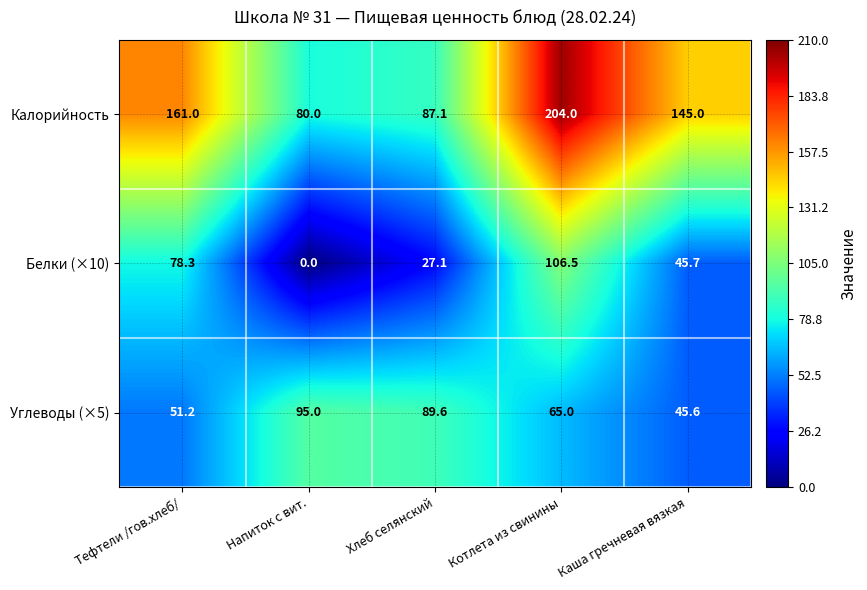

What is the difference between the maximum and minimum values in the Белки (×10) series?

106.5